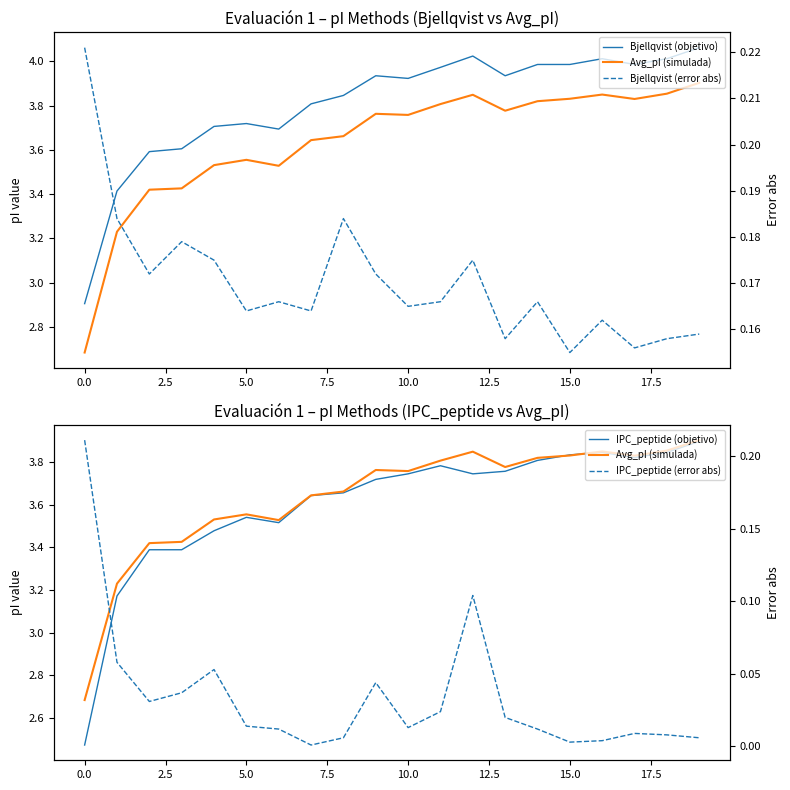

Is this an area chart (filled region under the line)?

No